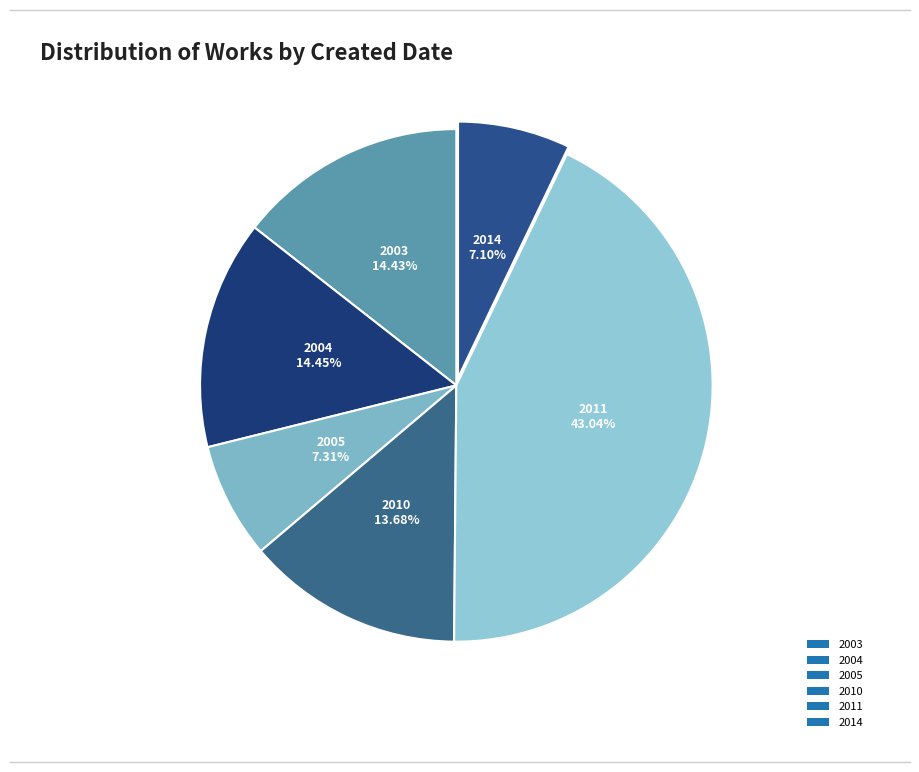

Combined, do 2005 and 2003 account for over 50%?

No